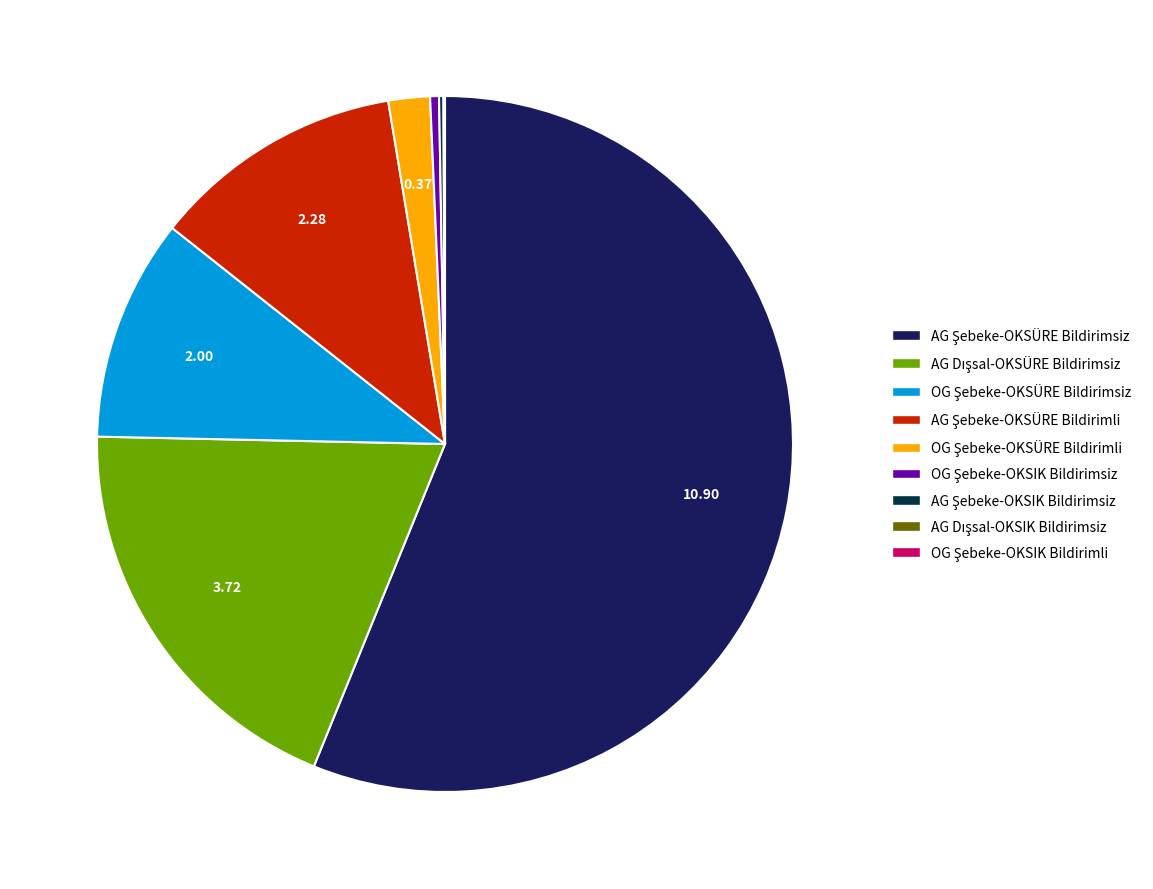

Does any single category account for the majority?

Yes